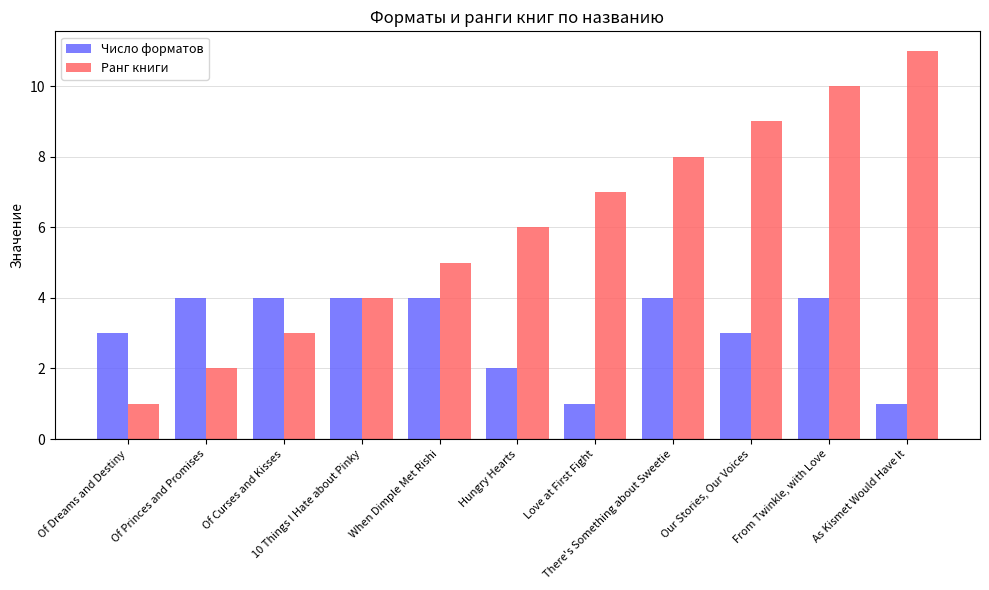

What is the label of the 1st bar from the left?

Of Dreams and Destiny